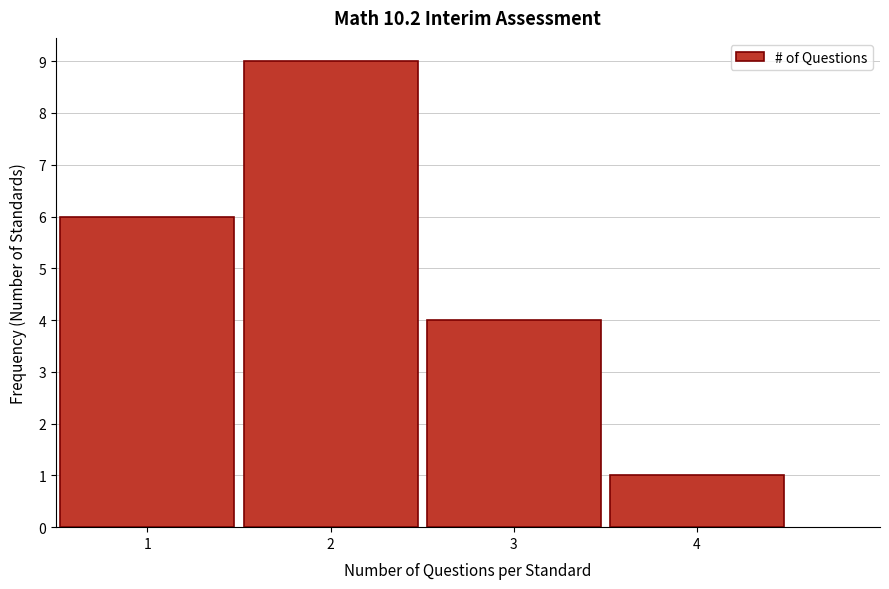

Over which range of the x-axis is the bar tallest?

1.5 to 2.5